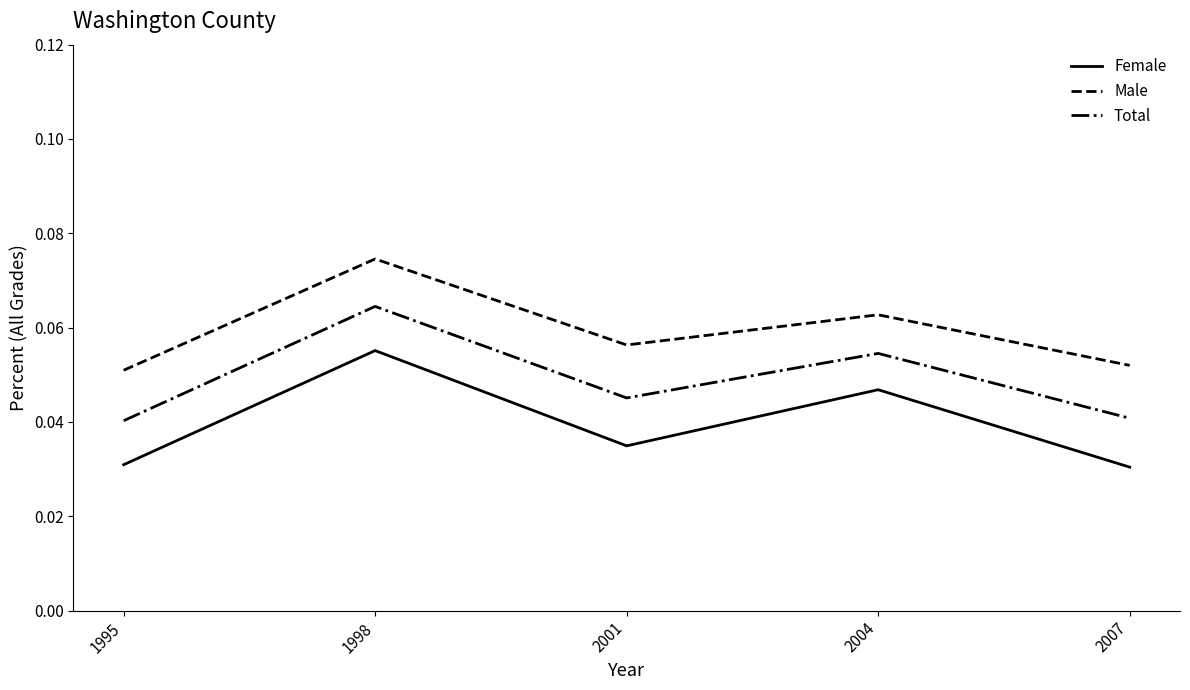

Is the value of Male at 2004 greater than the value of Total at 2001?

Yes